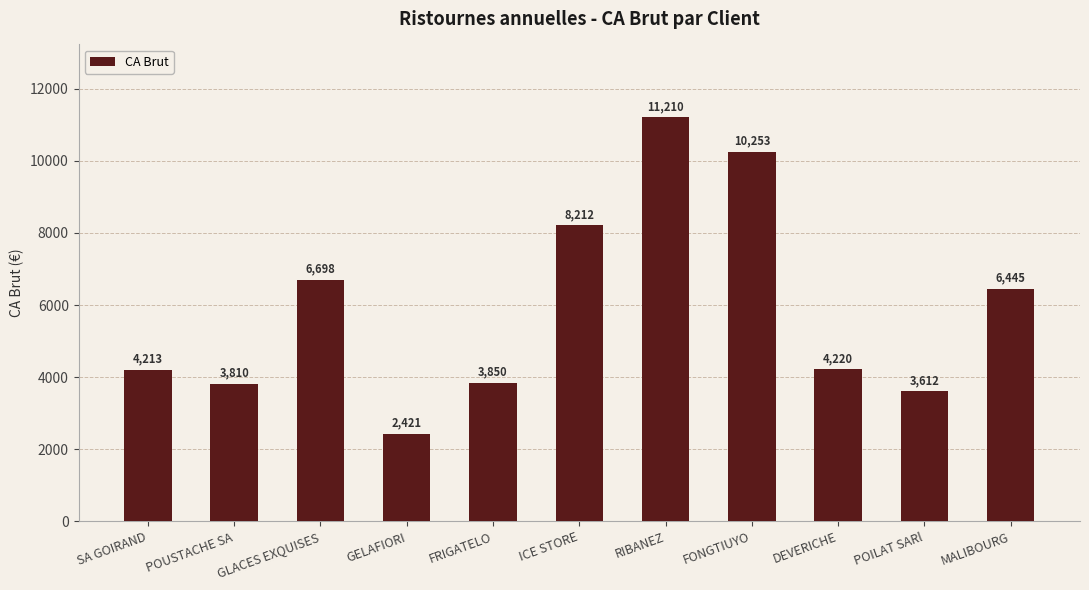

The chart shows a value of 6543 at FRIGATELO. True or false?

False